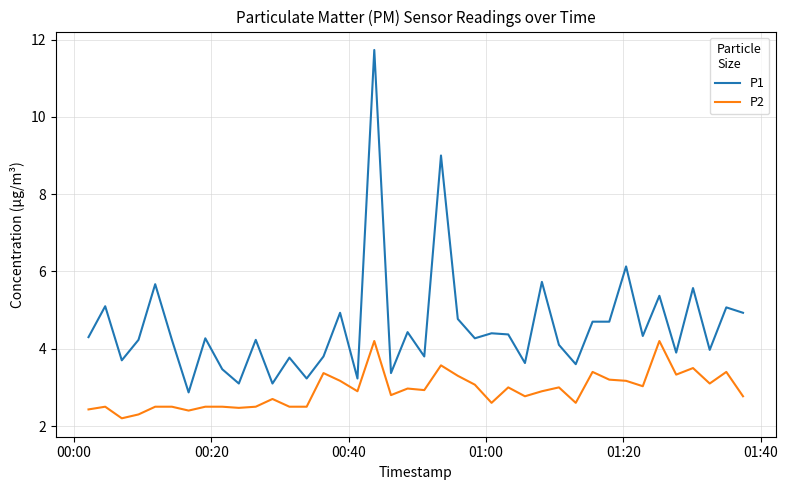

Which series has the largest range (max minus min)?

P1